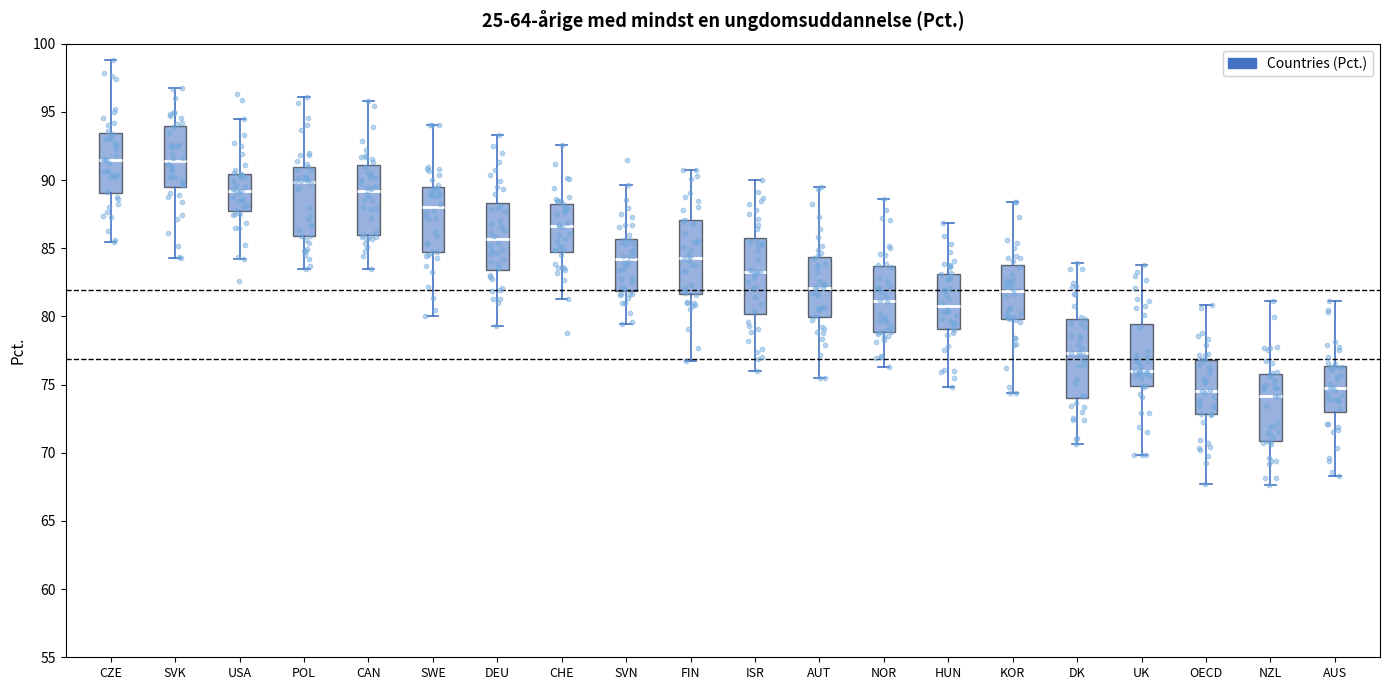

Where is the lower edge of the box for AUS on the y-axis? The values are not printed on the chart, so give them approximately, as read against the axis.

73.0